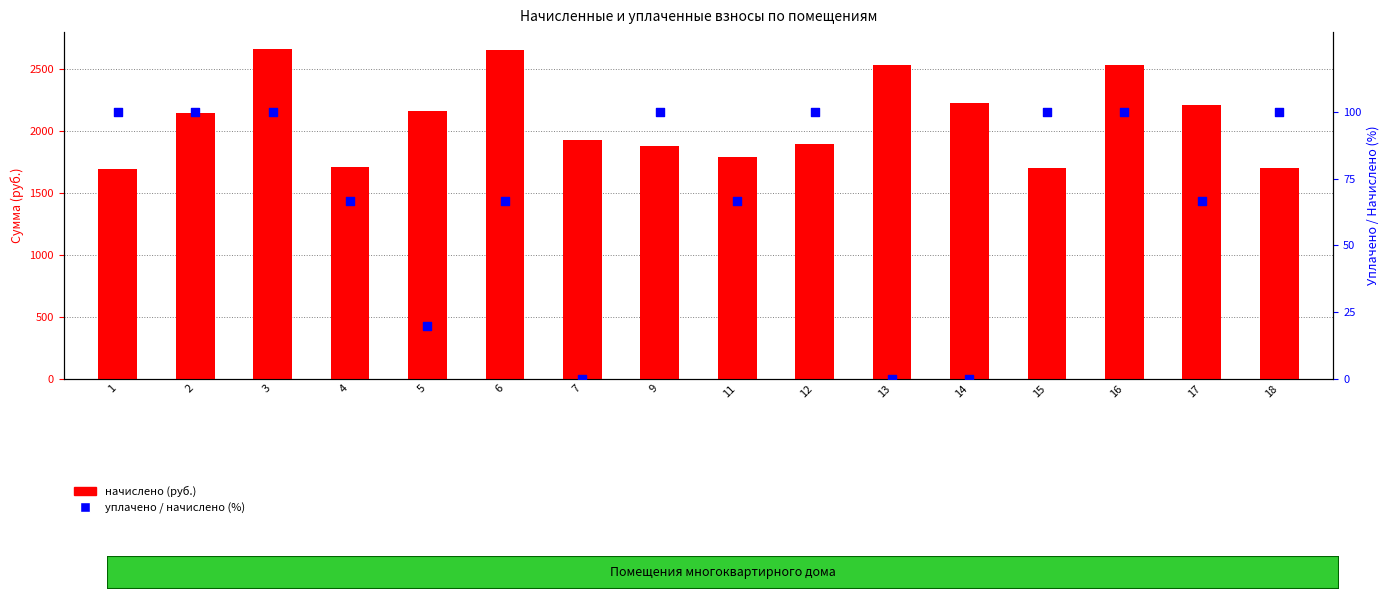

At which category is the sum across all series the highest?

3